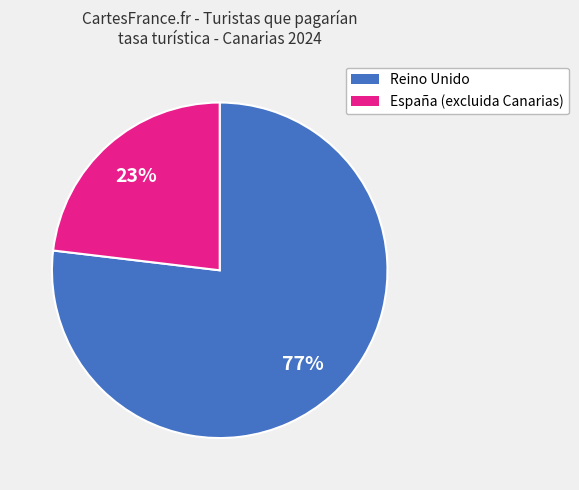

To the nearest percent, what is the difference between the largest and smallest slice percentages?

54%